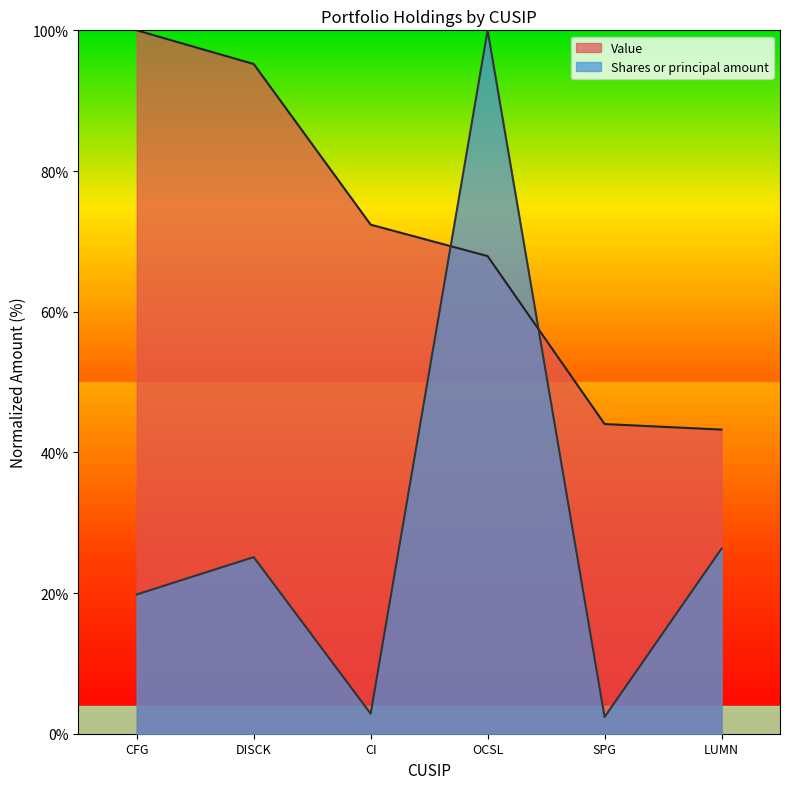

How many lines are shown in the chart?

2